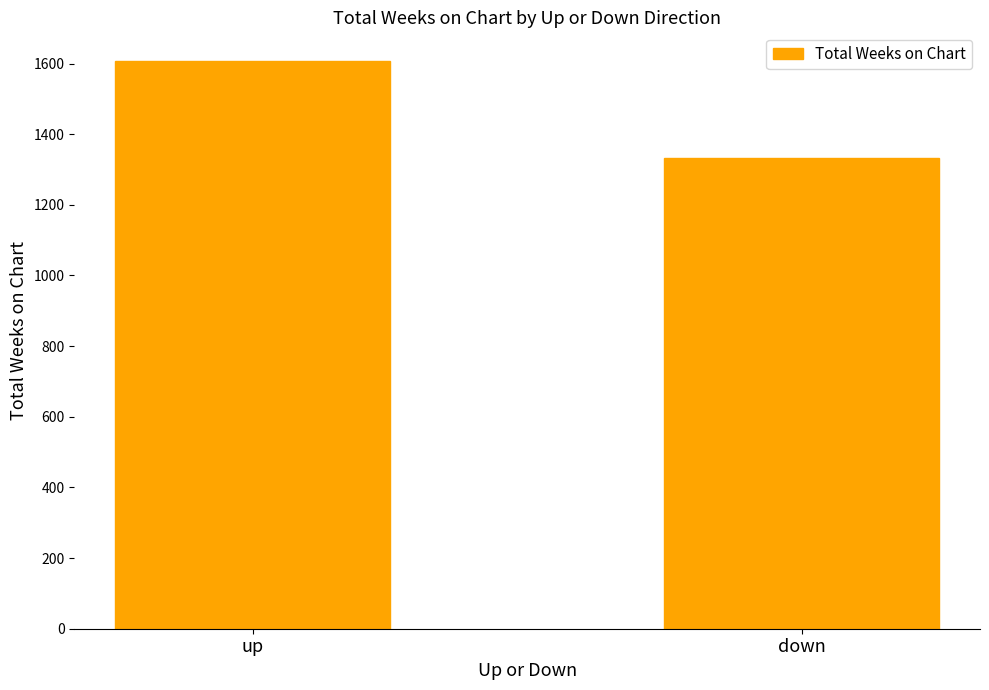

The value at down is 2068. True or false?

False